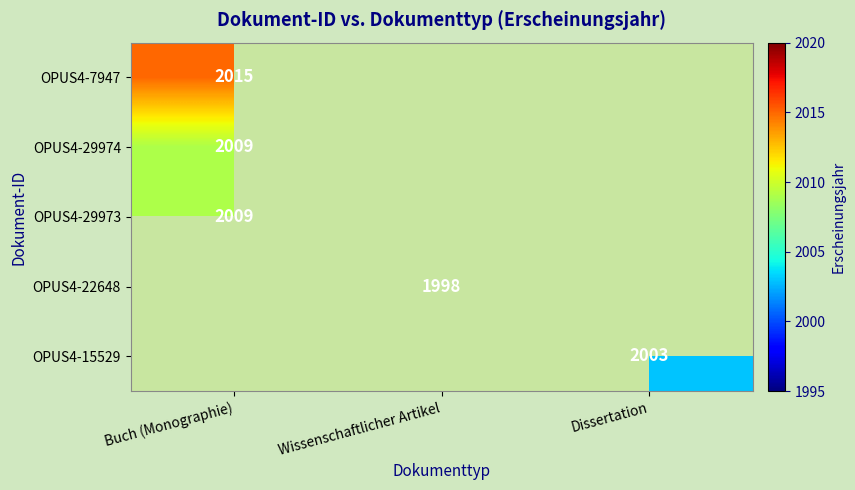

True or false: OPUS4-29974 has a value of 2009 at Buch (Monographie).

True